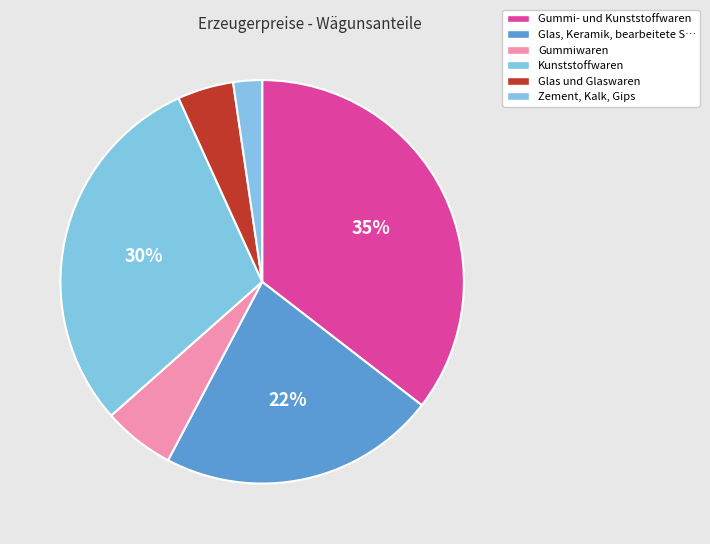

How many segments does this pie chart have?

6